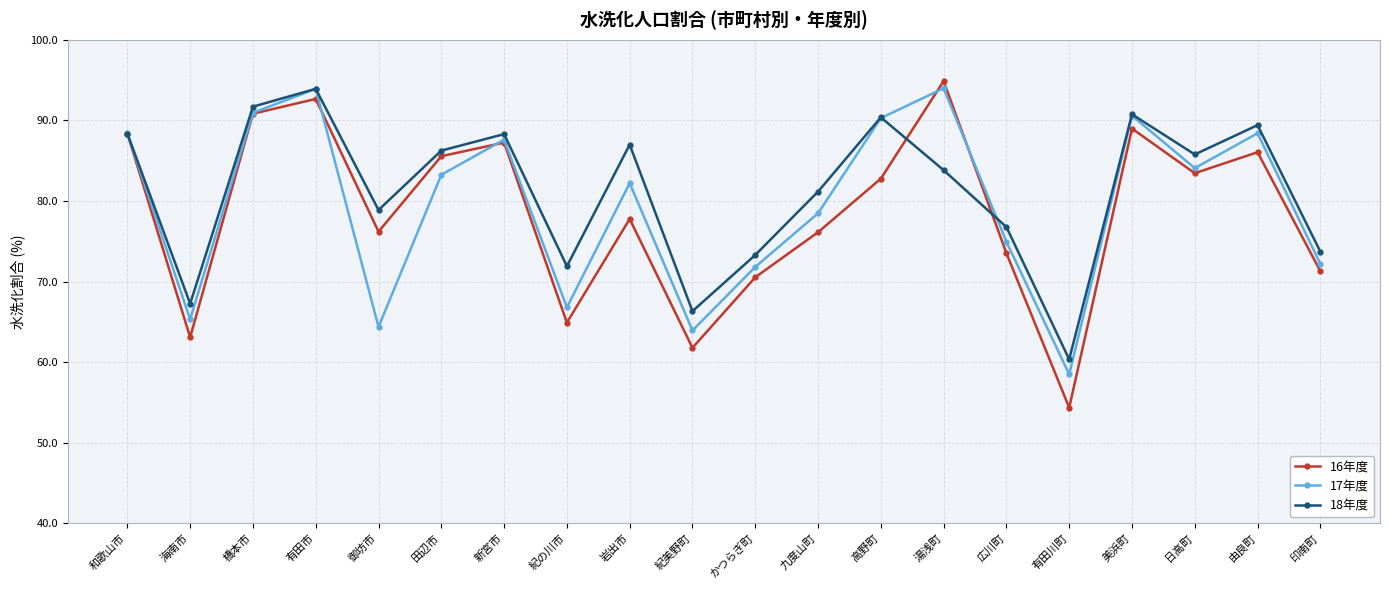

The 16年度 series shows 139.2 at 美浜町. True or false?

False